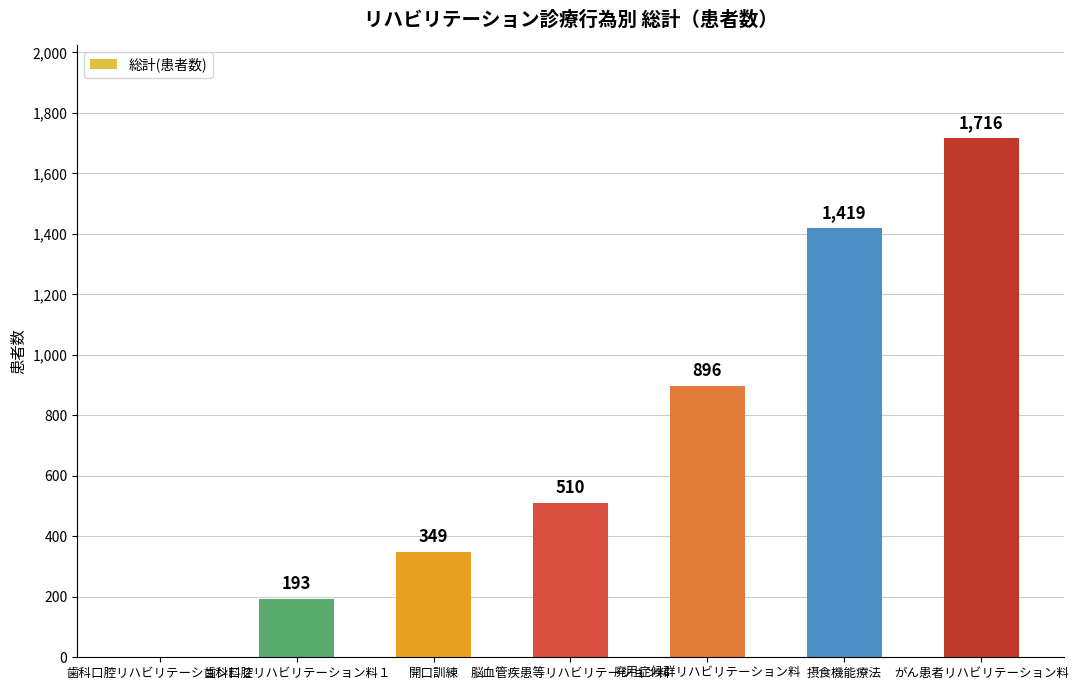

Which category has the highest value across all series?

がん患者リハビリテーション料